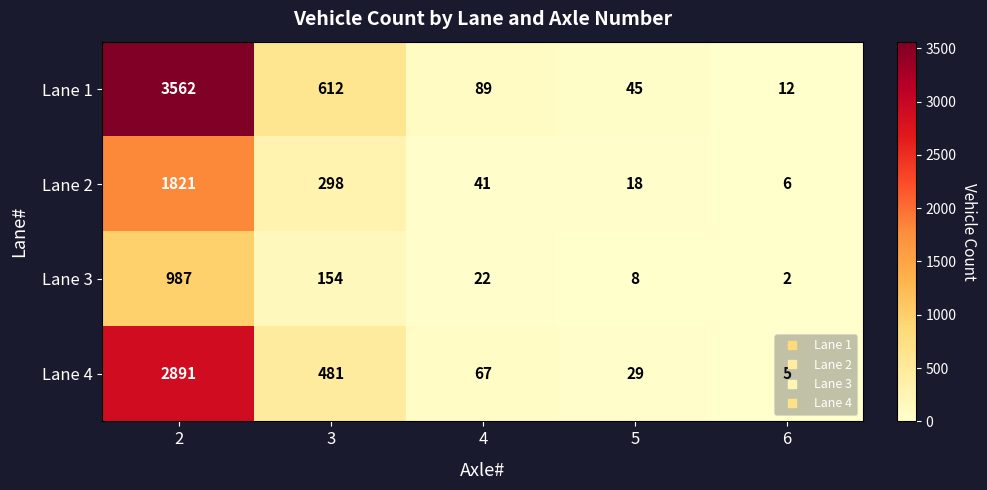

How many categories are shown in the chart?

5